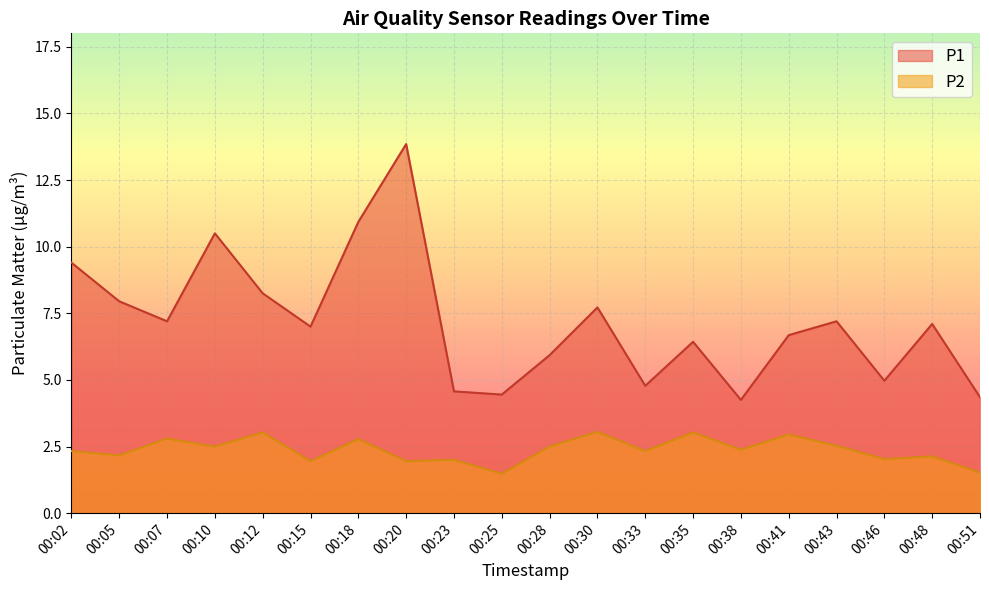

How many data points does each series have?

20